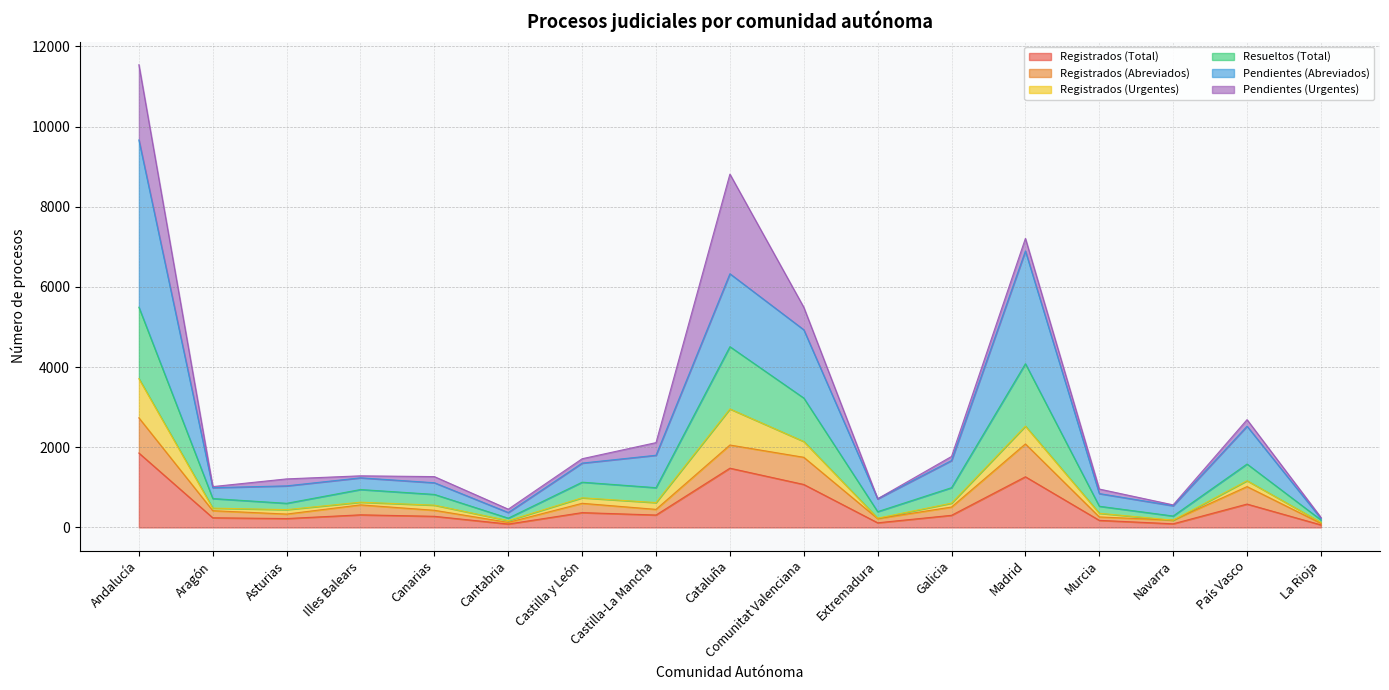

Which category has the highest value in the Registrados (Total) series?

Andalucía